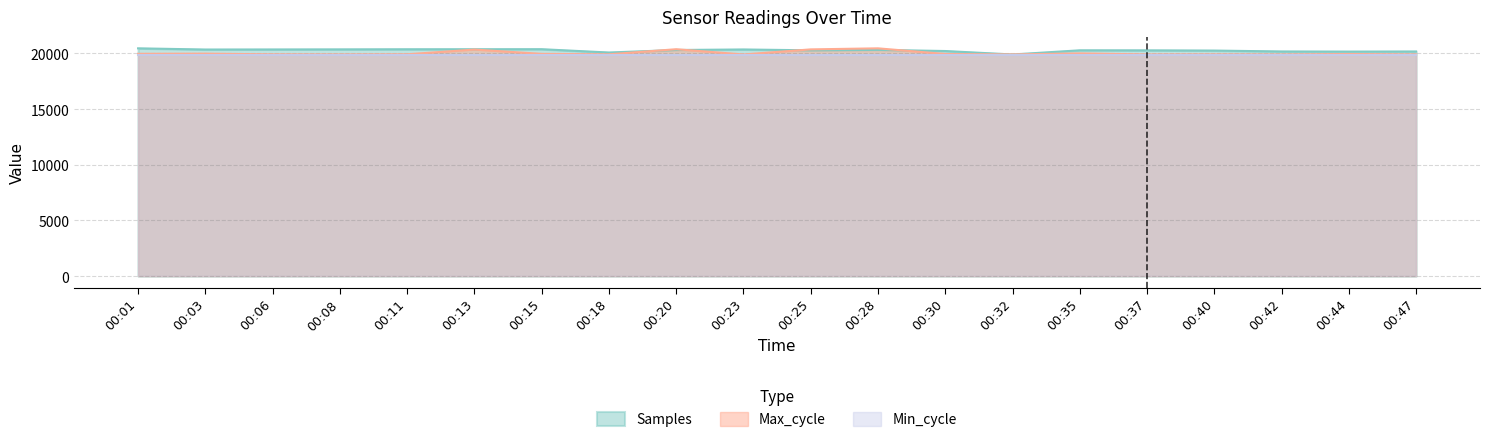

True or false: Max_cycle has more than 1 points higher than both neighbors.

True